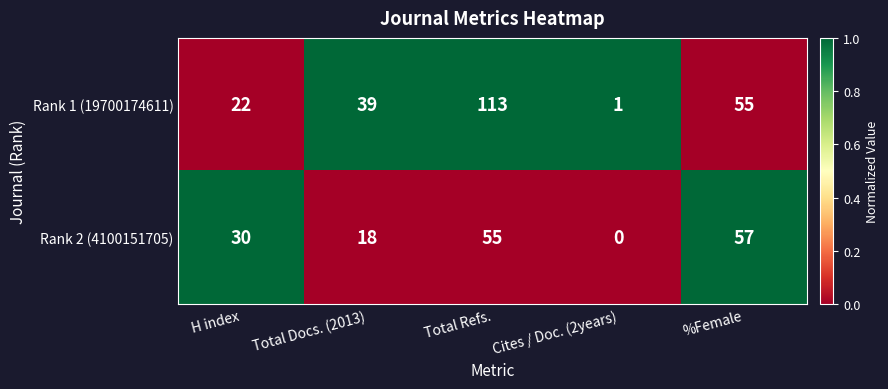

Which label corresponds to the smallest value in the chart?

Cites / Doc. (2years)